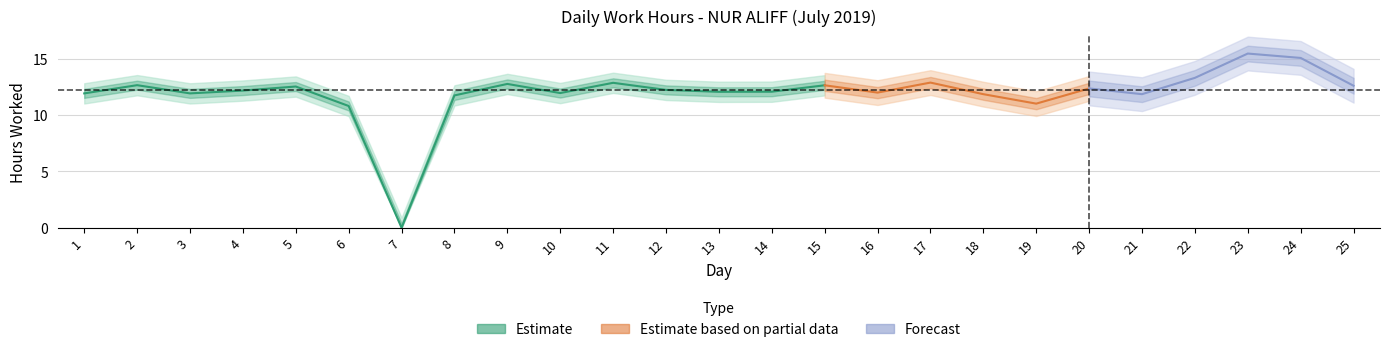

What is the value of the 5th point from the left?

12.6